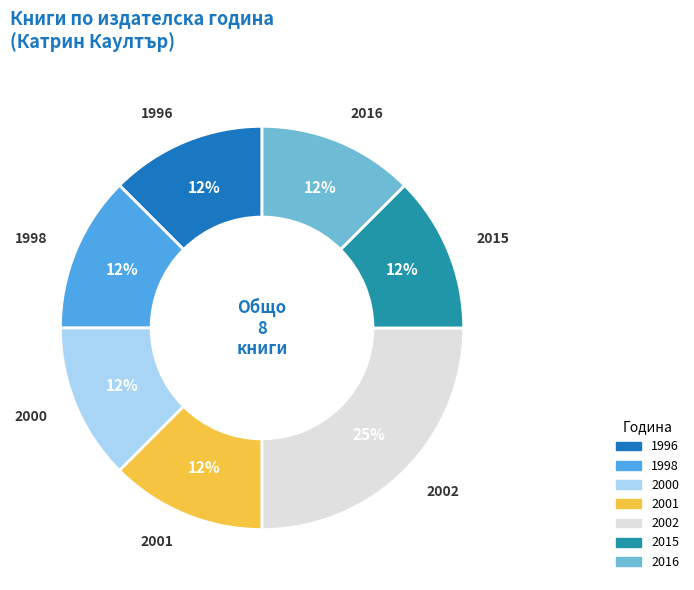

True or false: 1998 accounts for 1% of the total.

False